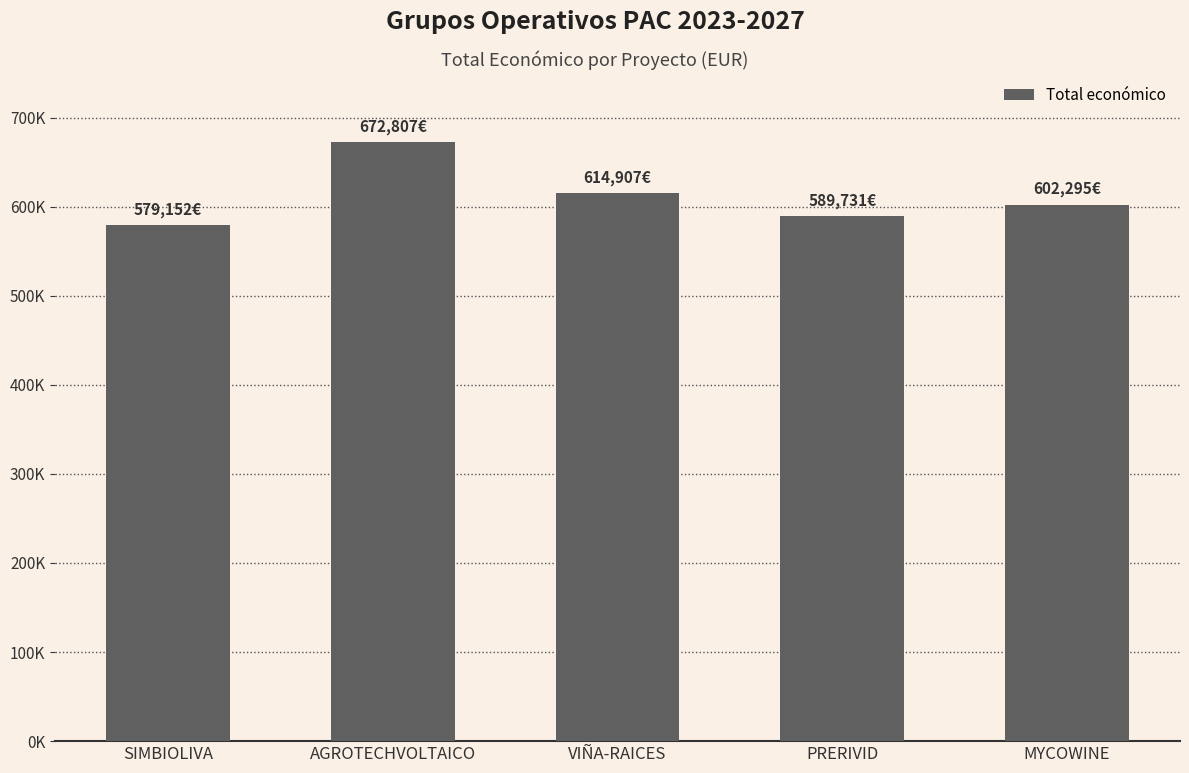

Does the chart contain any negative values?

No